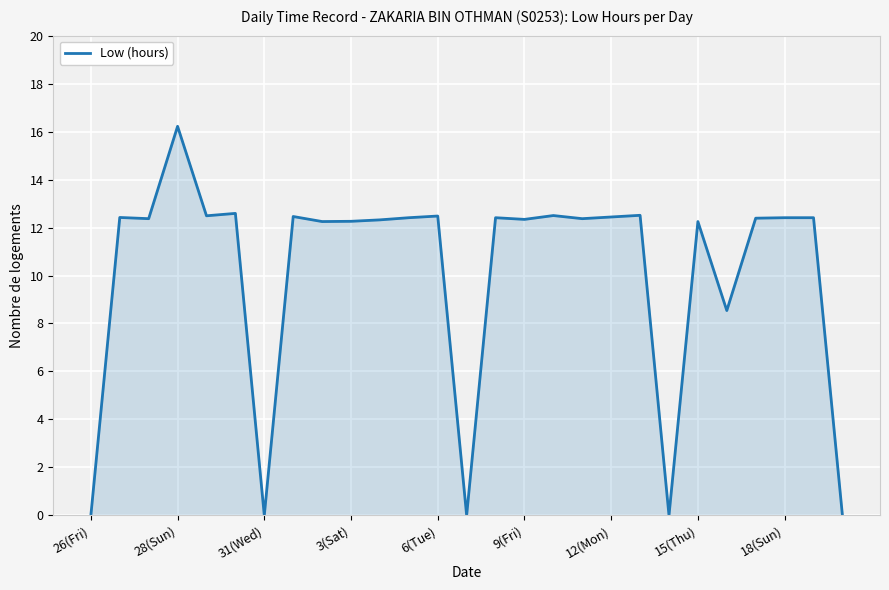

How many lines are shown in the chart?

1